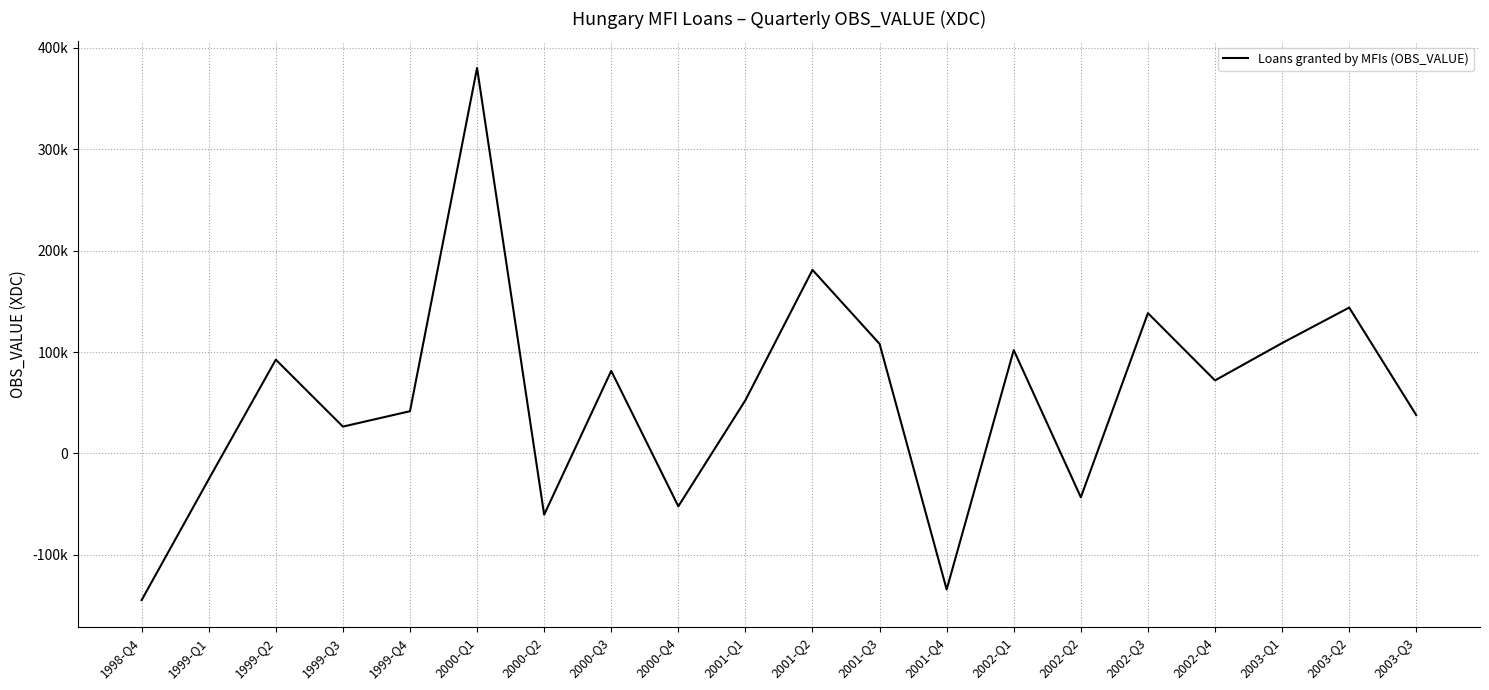

True or false: there are more than 2 points higher than both neighbors.

True